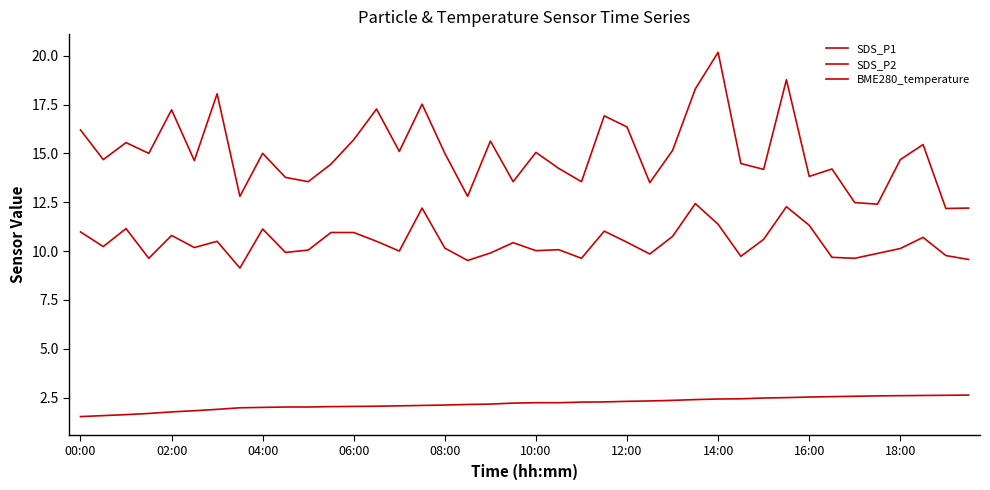

Is this an area chart (filled region under the line)?

No